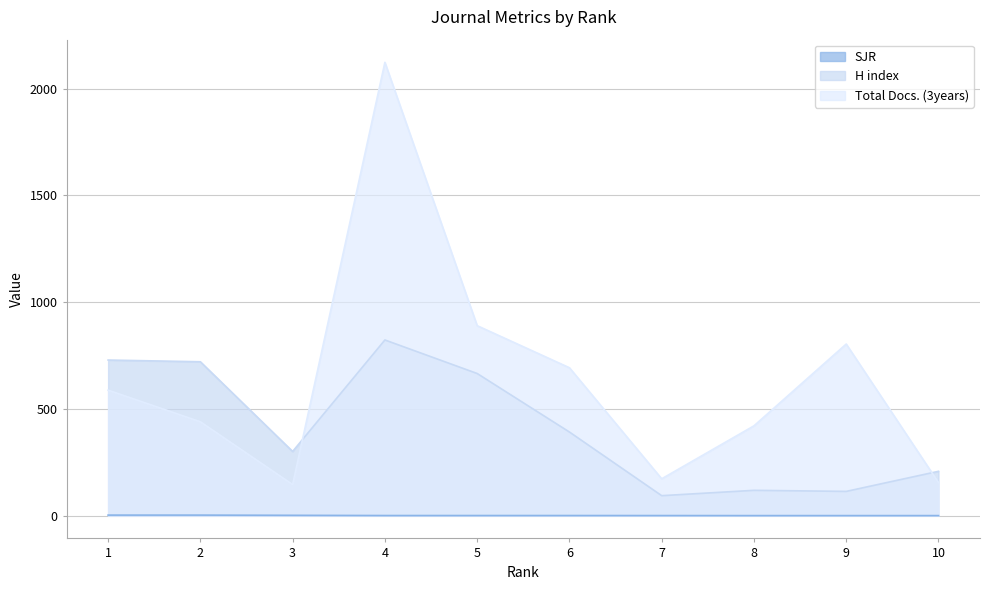

How many interior local peaks does the Total Docs. (3years) series have?

2